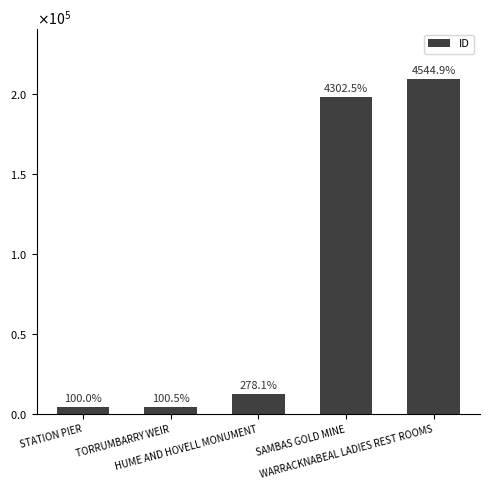

Are the bars horizontal?

No